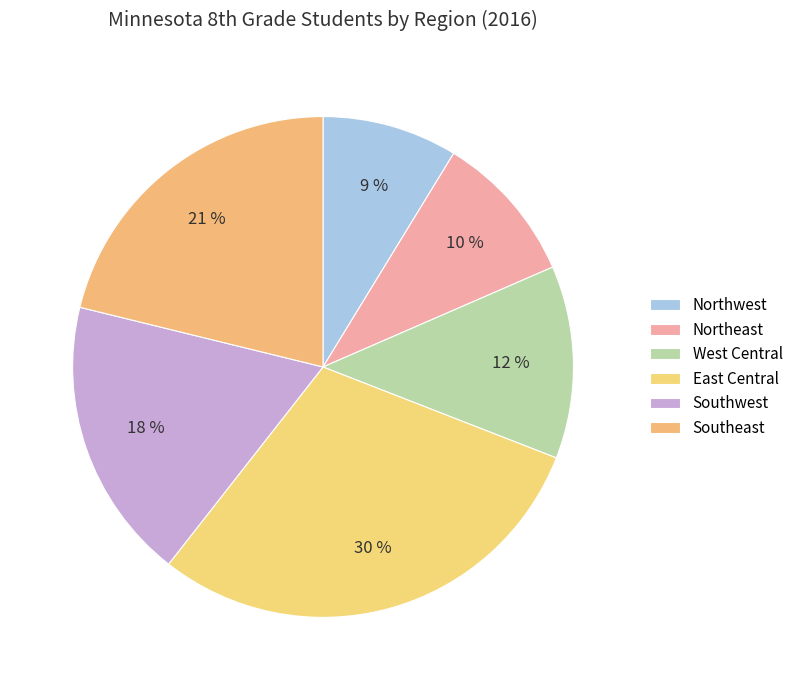

Approximately how many times larger is the value at Southwest compared to Northeast?

1.9